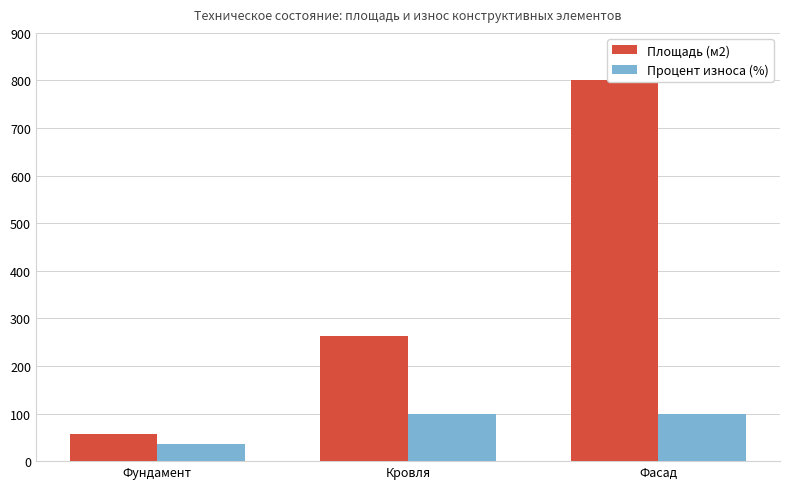

What is the maximum value for Площадь (м2)?

800